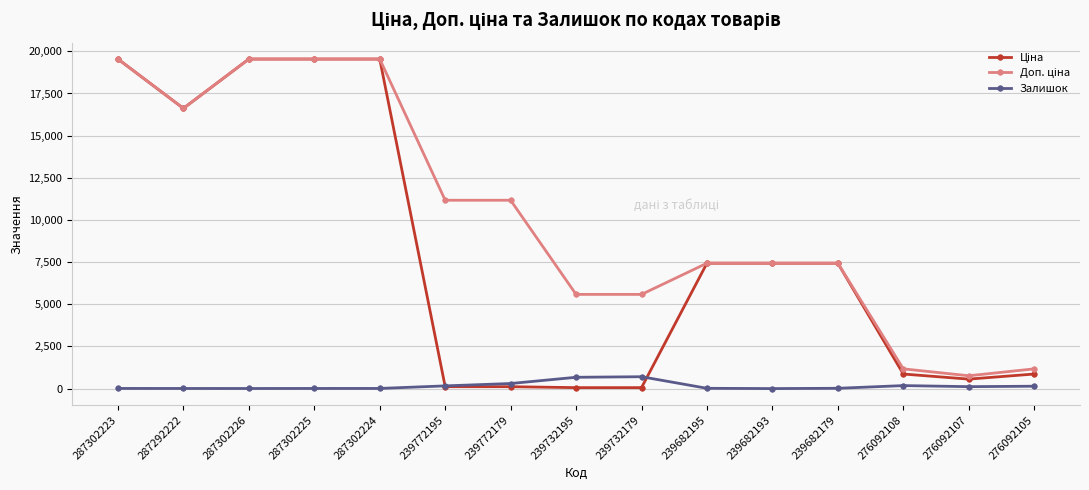

What is the greatest value displayed?

19542.7